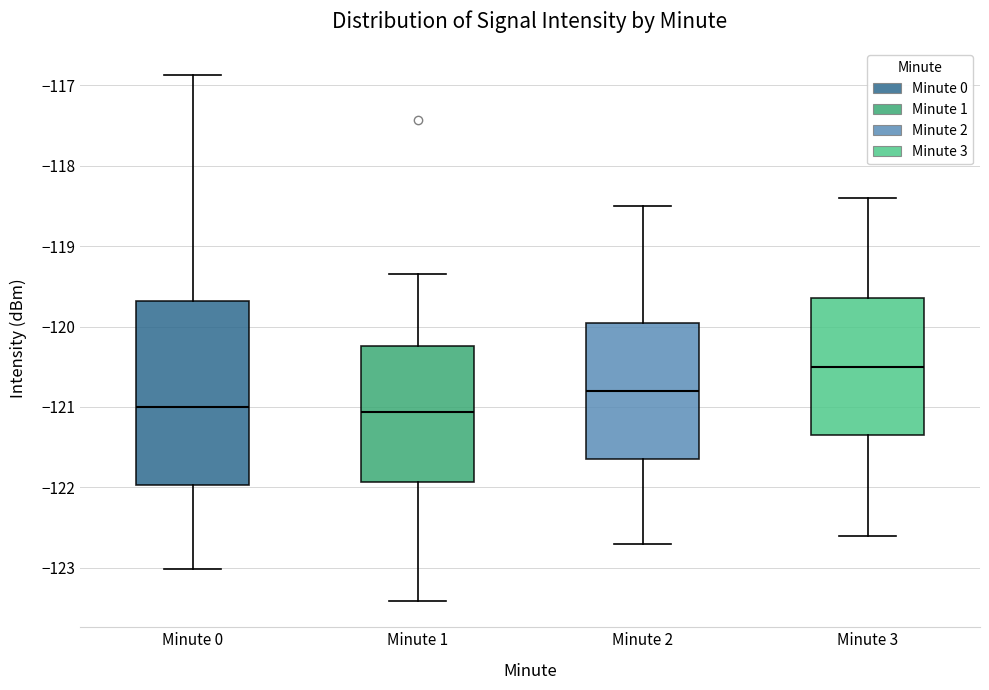

Reading left to right, read every box against the y-axis: the position of its median line, the range the box covers, and the ends of its whiskers. The values are not printed on the chart, so give them approximately, as read against the axis.

Minute 0: median -121.0, box -122.0 to -119.7, whiskers -123.0 to -116.9
Minute 1: median -121.1, box -121.9 to -120.2, whiskers -123.4 to -119.3
Minute 2: median -120.8, box -121.6 to -119.9, whiskers -122.7 to -118.5
Minute 3: median -120.5, box -121.3 to -119.6, whiskers -122.6 to -118.4